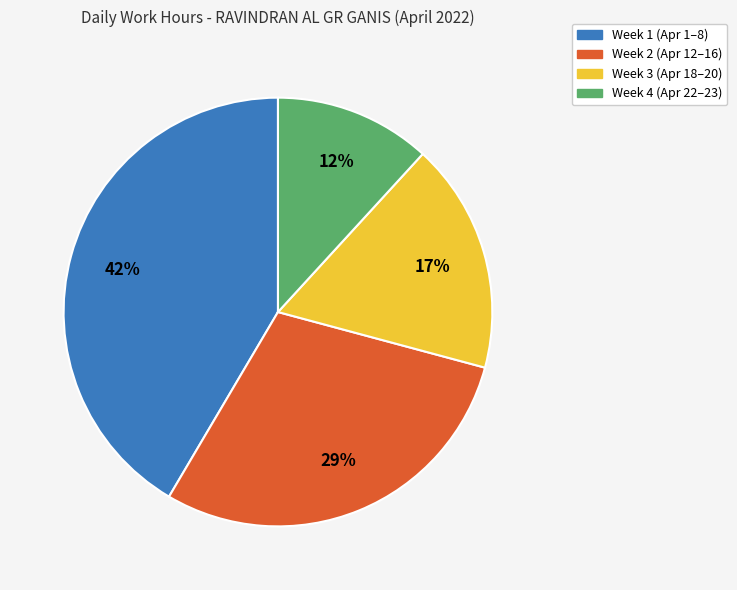

Does any single category account for the majority?

No